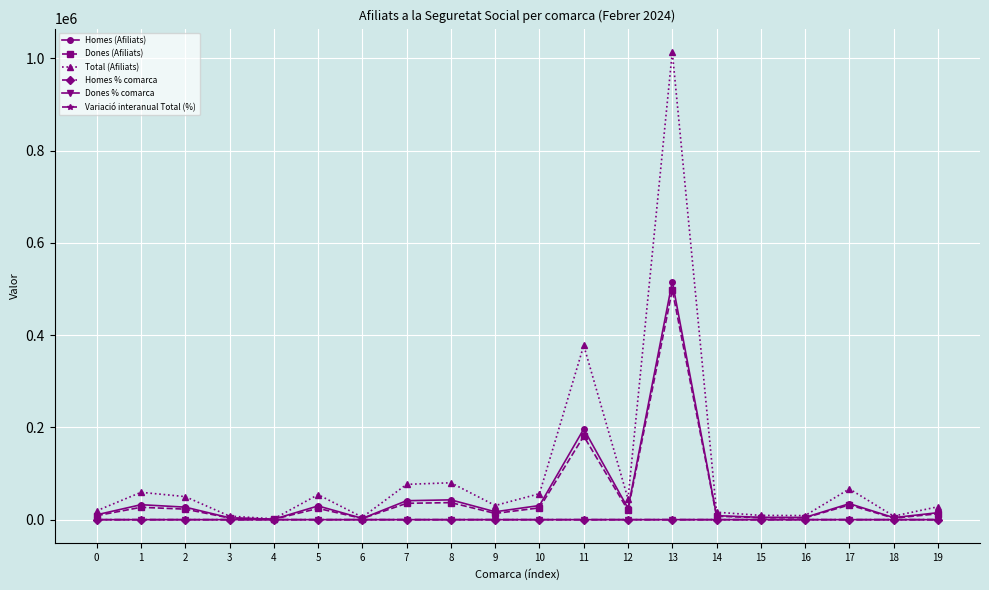

How many data points does each series have?

20